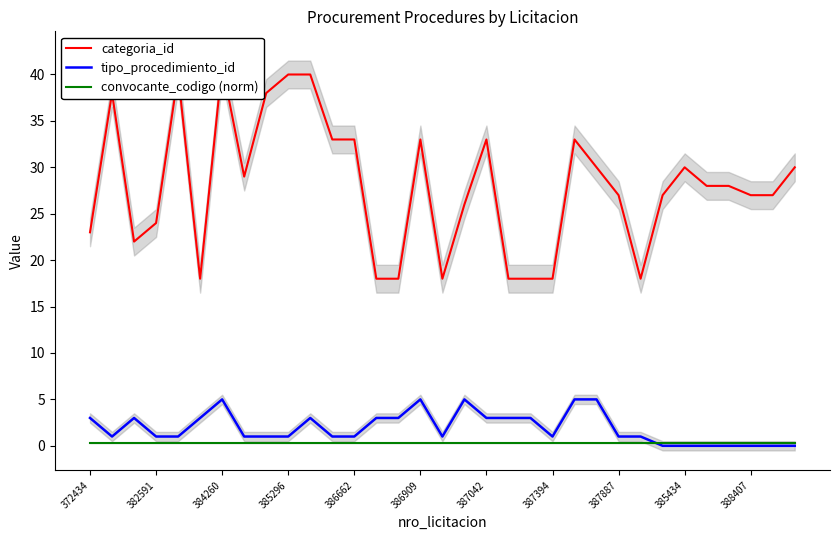

Is the value of tipo_procedimiento_id at 26 greater than the value of categoria_id at 385296?

No